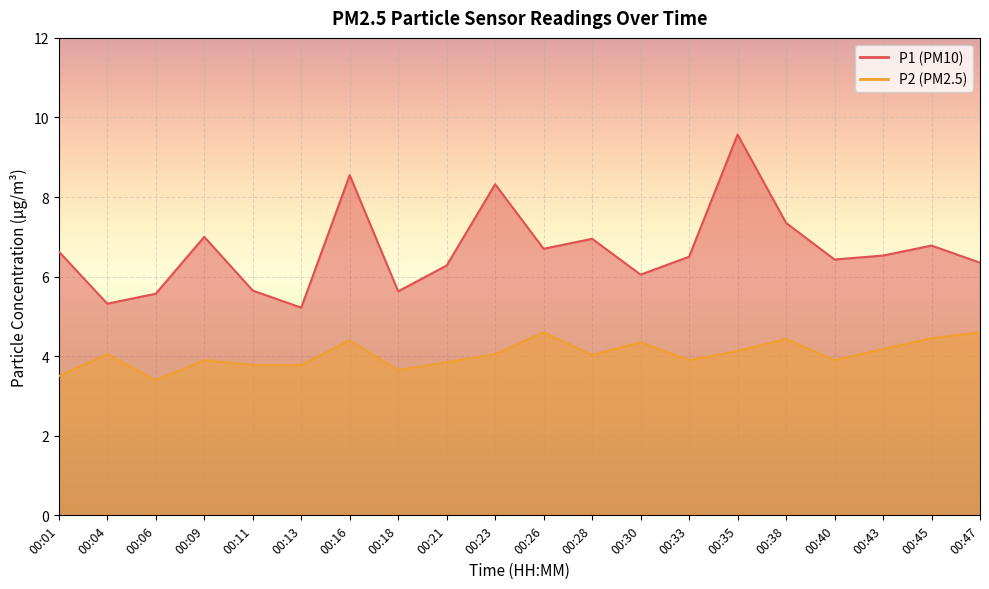

True or false: P2 has a value of 4.4 at 00:38.

True